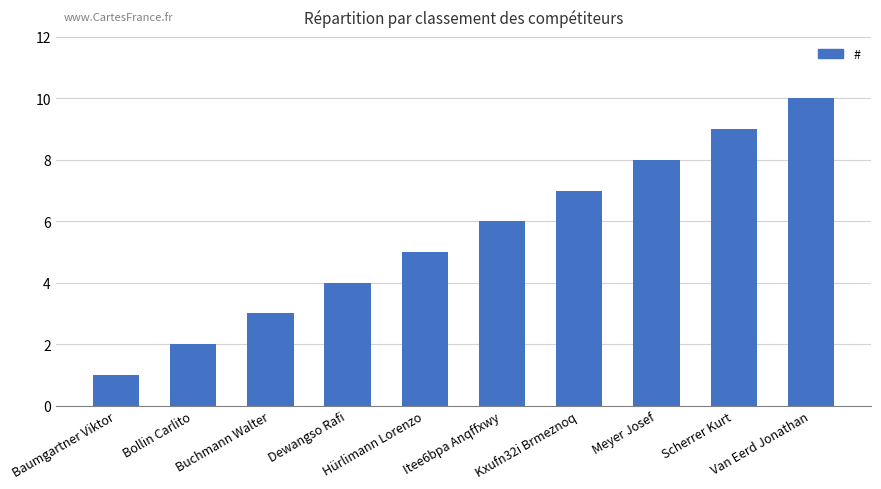

What is the sum of the values at Meyer Josef and Dewangso Rafi?

12